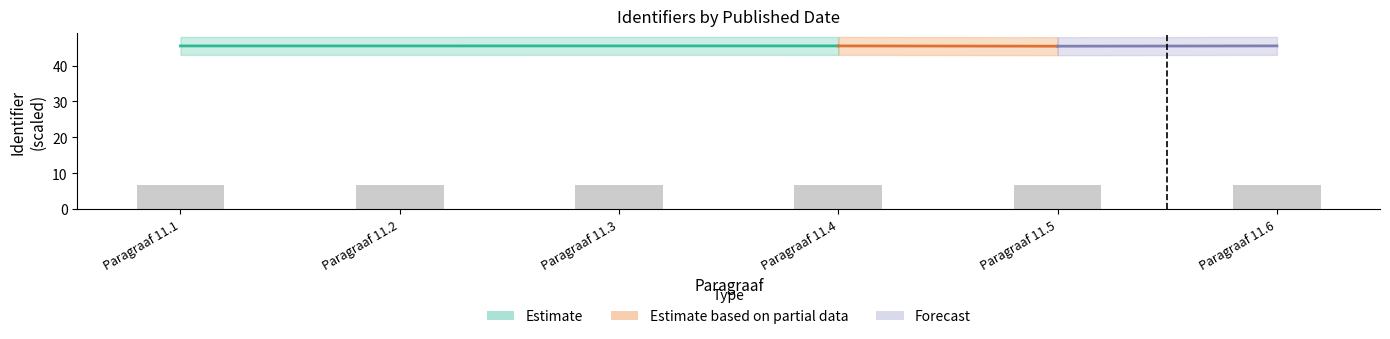

Does the chart contain stacked bars?

No